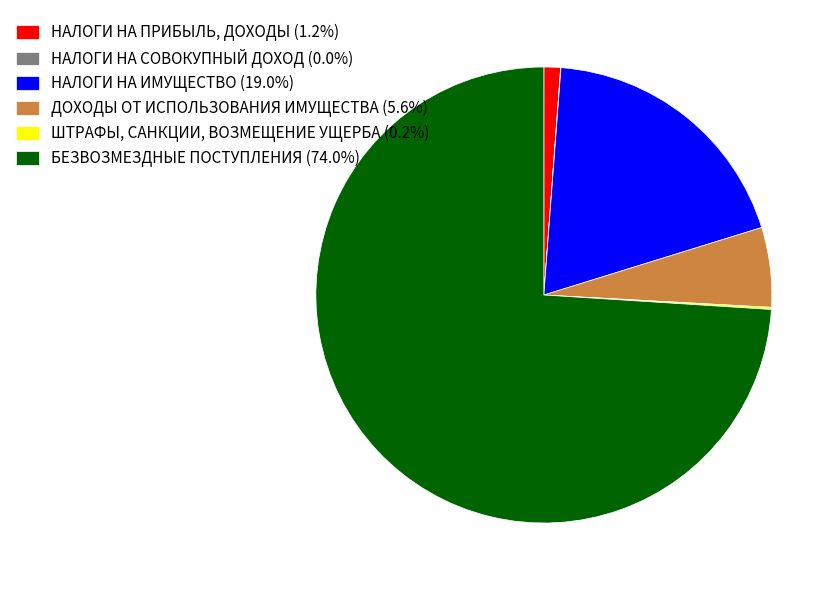

Combined, do ДОХОДЫ ОТ ИСПОЛЬЗОВАНИЯ ИМУЩЕСТВА (5.6%) and БЕЗВОЗМЕЗДНЫЕ ПОСТУПЛЕНИЯ (74.0%) account for over 50%?

Yes